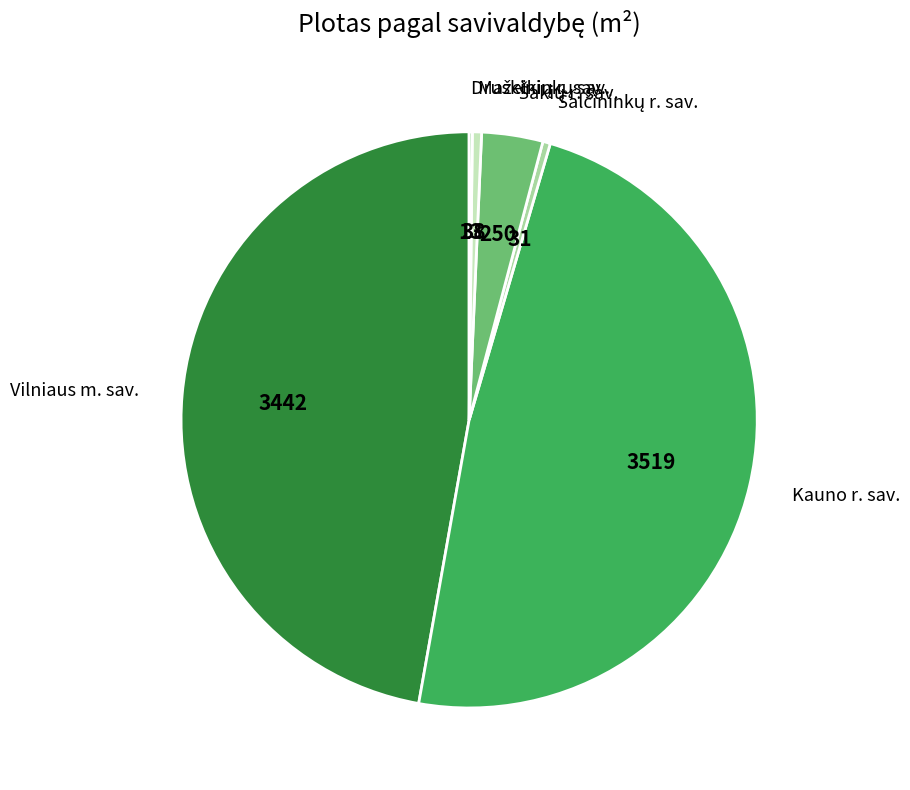

Does any single category account for the majority?

No